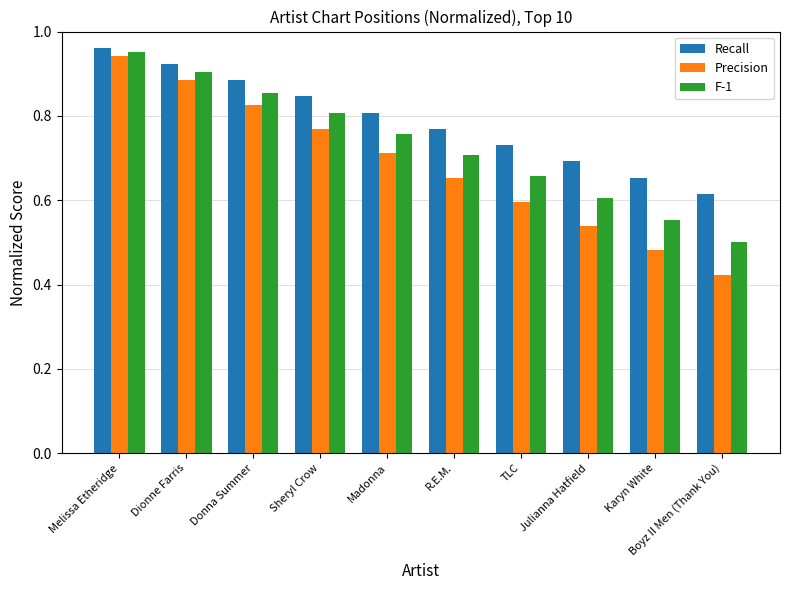

Rank the series at TLC from highest to lowest value.

Recall, F-1, Precision